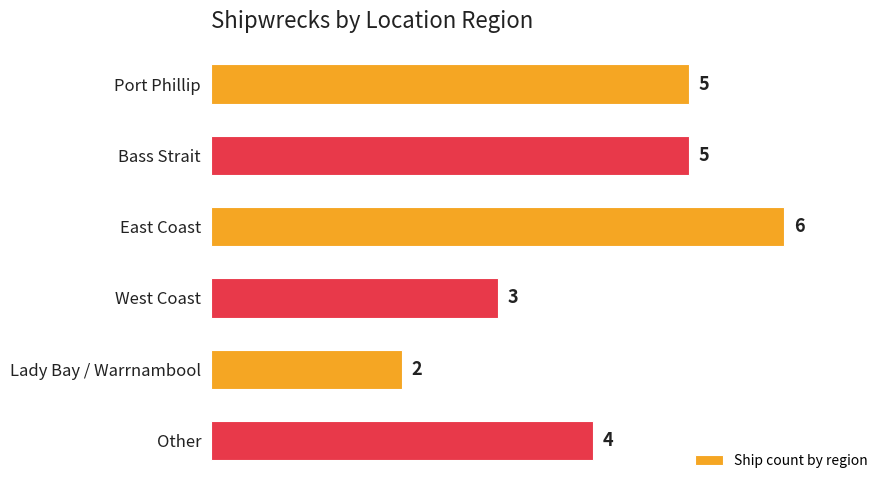

Which category has the lowest value across all series?

Lady Bay / Warrnambool